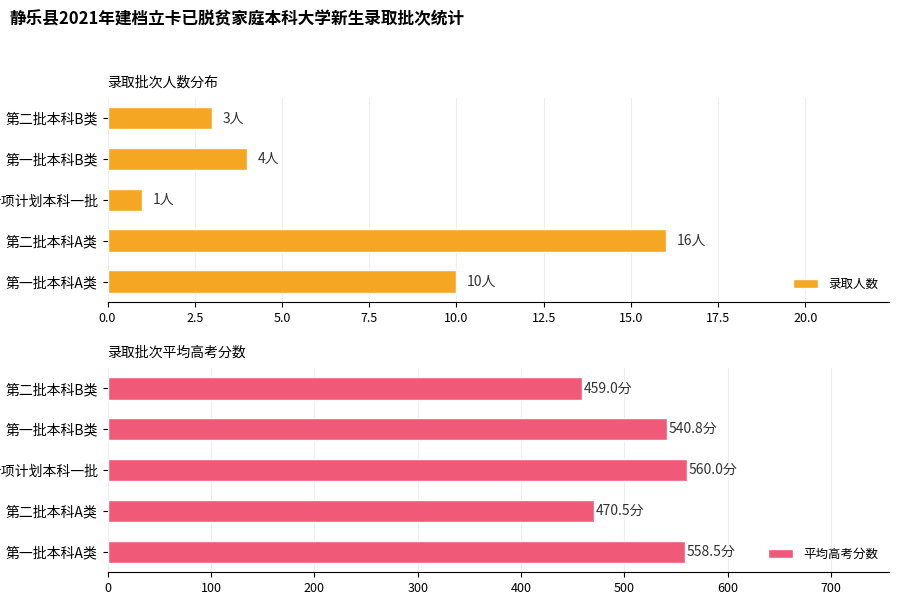

What is the maximum value shown in the chart?

560.0